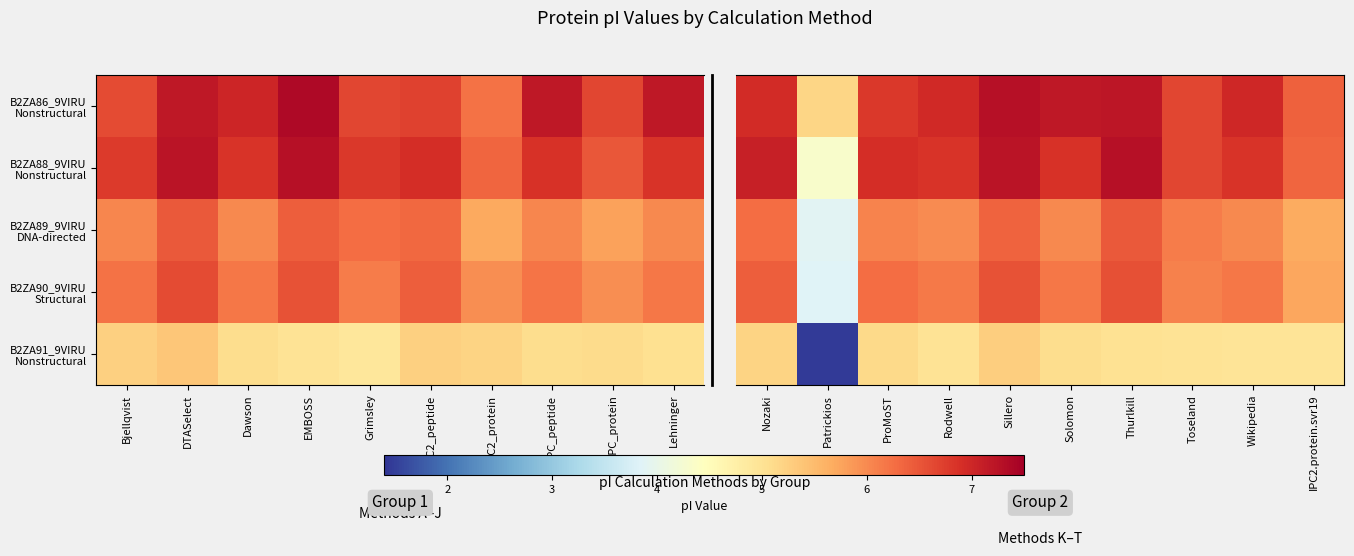

Which series has the largest total across all categories?

B2ZA86_9VIRU Nonstructural